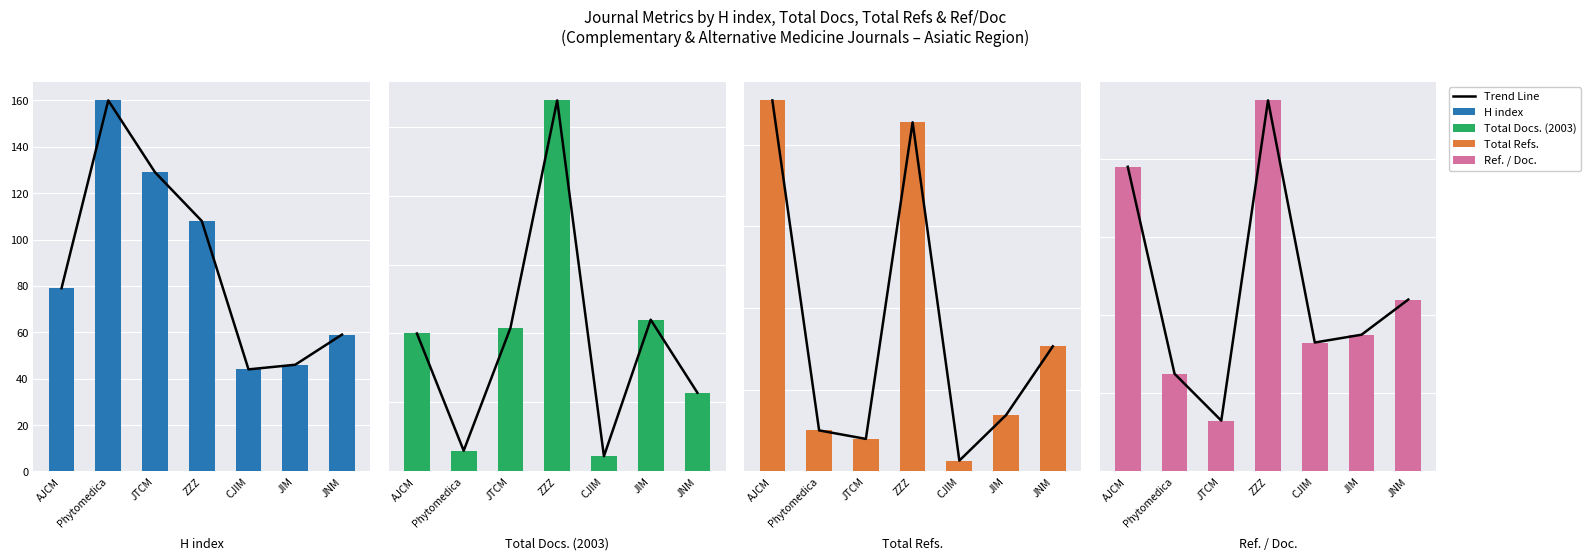

How many bars are there in total?

28